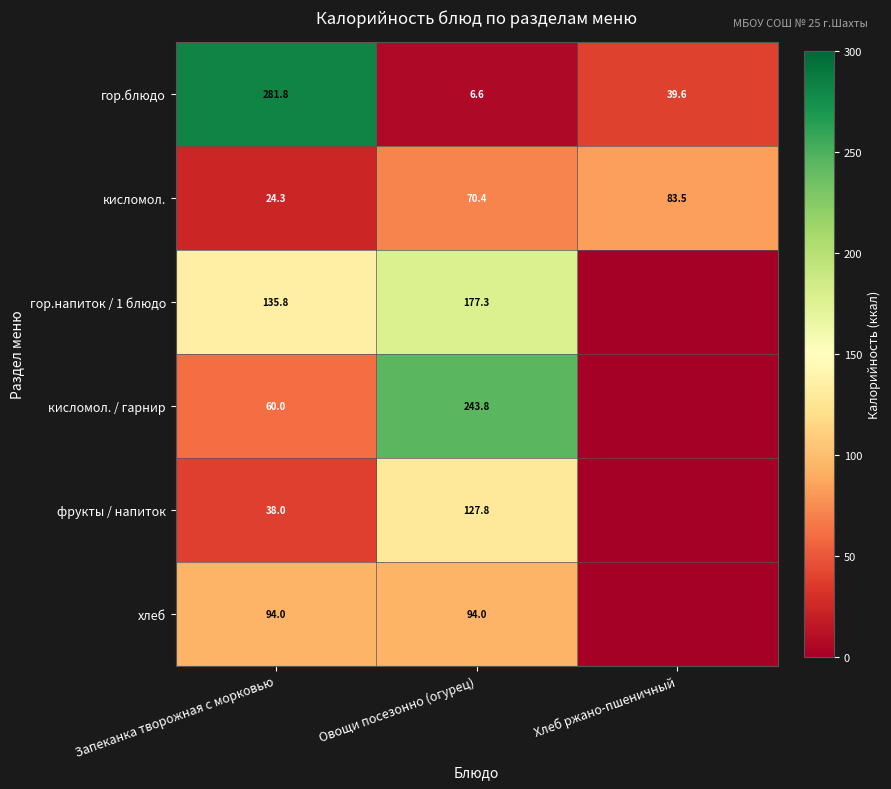

How many data points in кисломол. are less than 70?

1